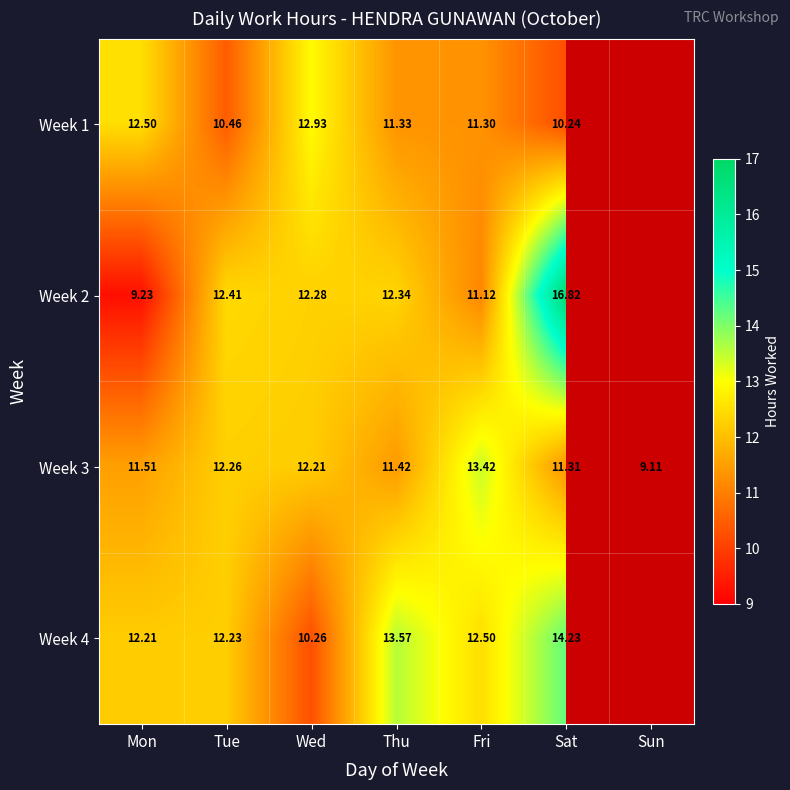

Is the value of Week 1 at Mon greater than the value of Week 4 at Sat?

No